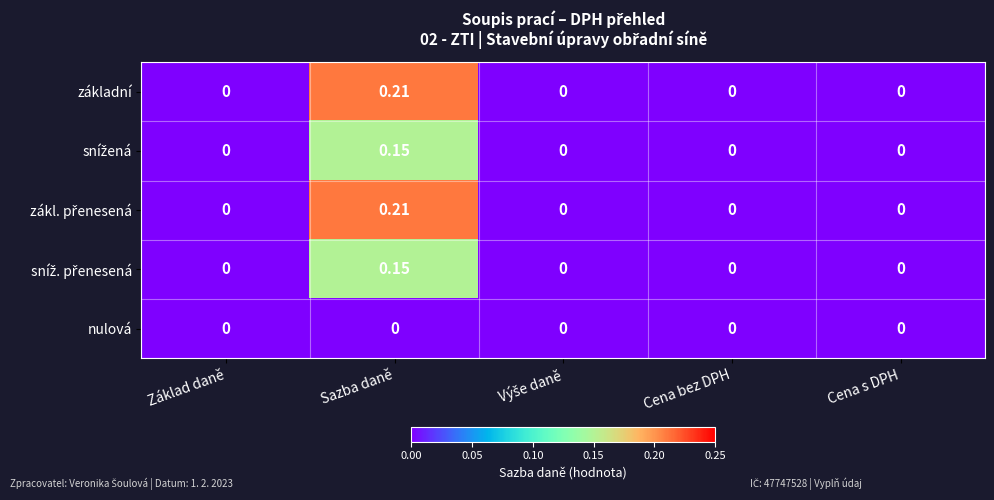

At which category is the sum across all series the highest?

Sazba daně